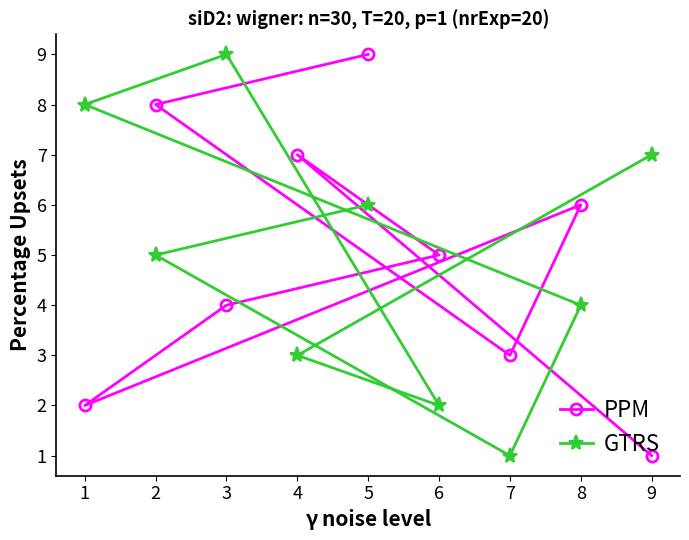

What is the average value of the GTRS series?

5